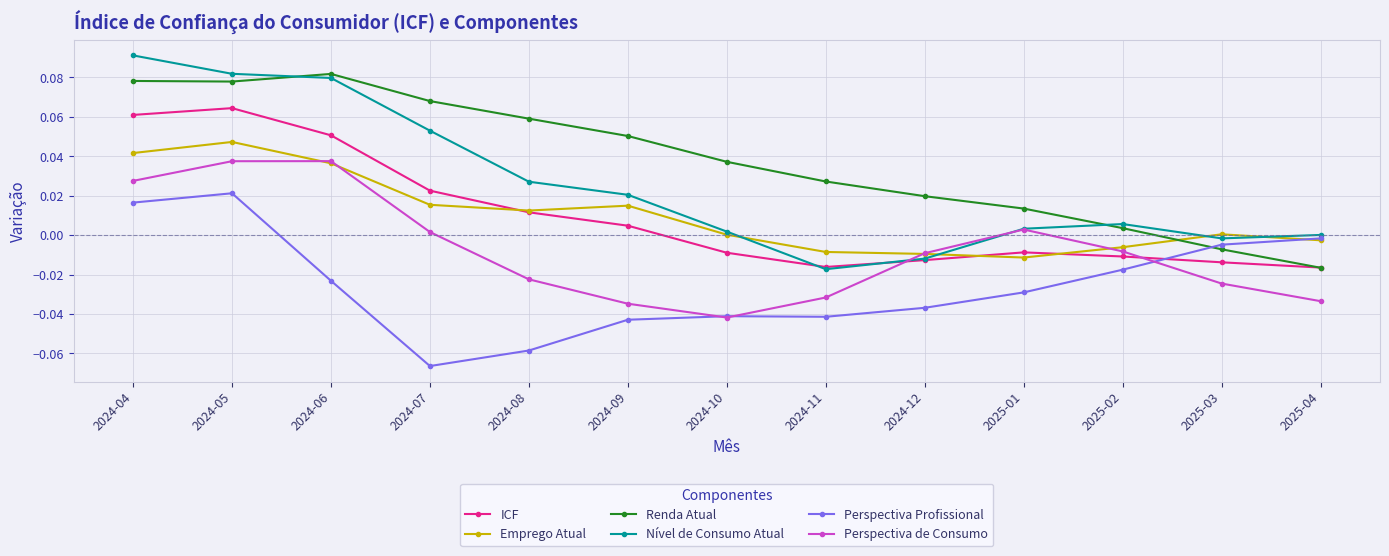

Which series ends up on top after the final intersection of ICF and Perspectiva de Consumo?

ICF